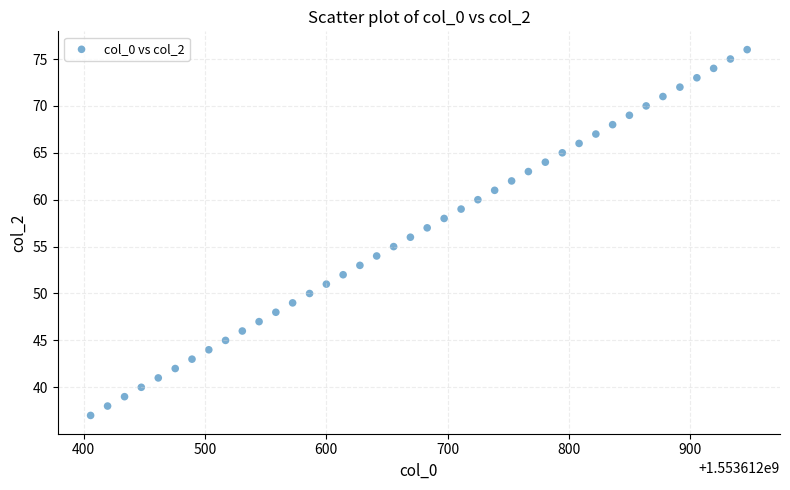

What is the range of Y values (max minus min)?

39